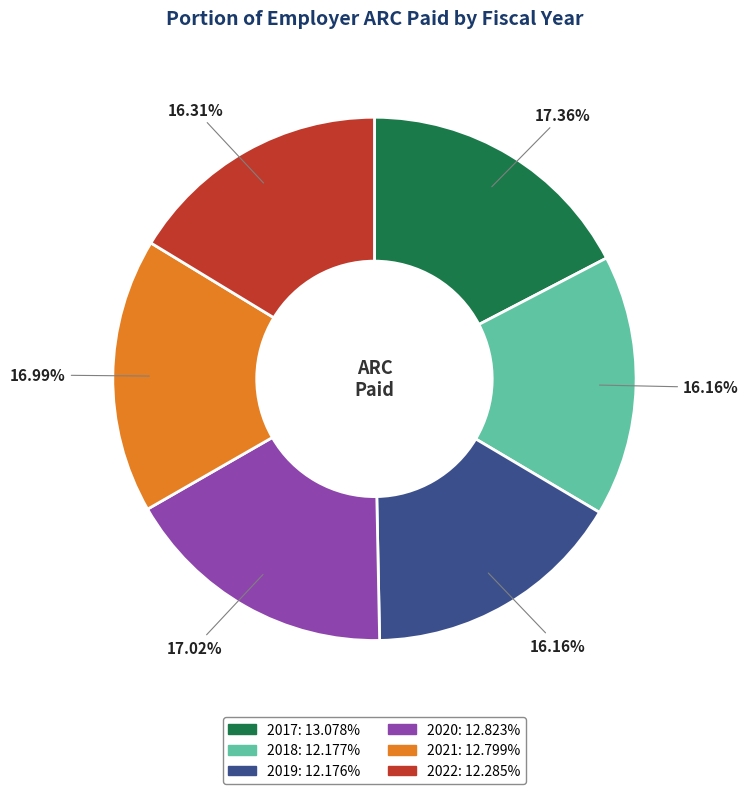

Approximately how many times larger is the value at 2021 compared to 2018?

1.1